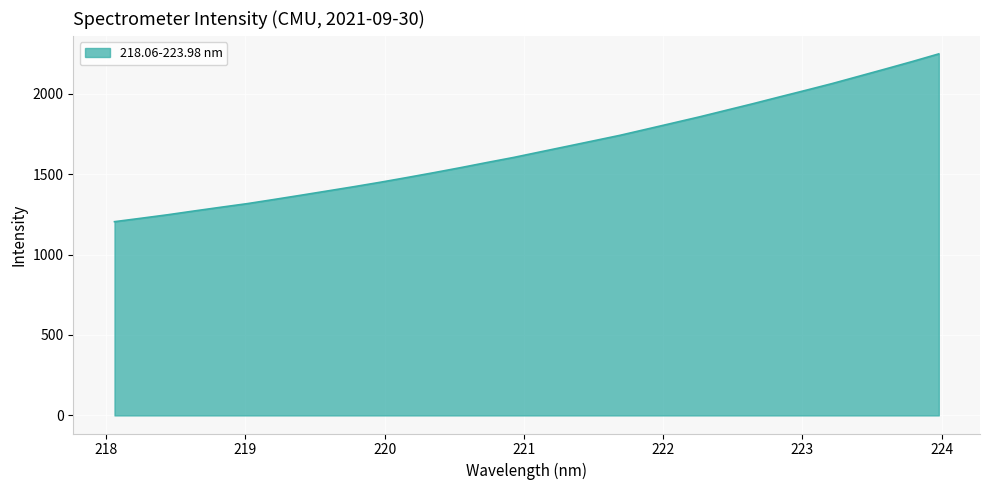

What is the minimum value shown in the chart?

1204.4